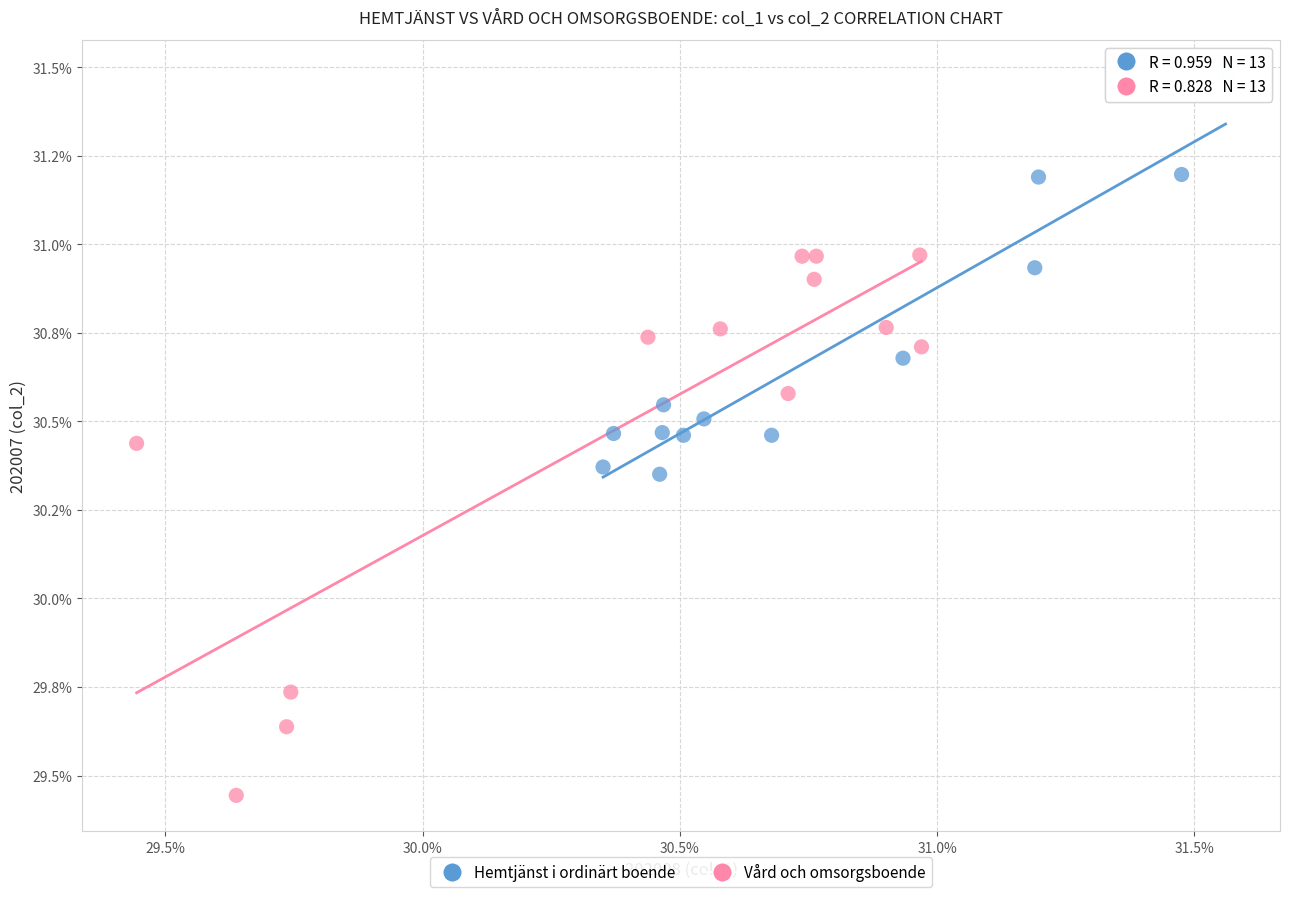

Which series contains the lowest Y value?

Vård och omsorgsboende